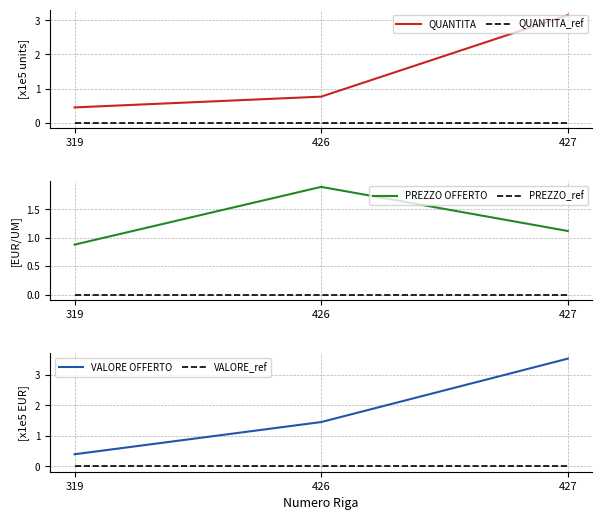

What is the spread (max minus min) of values at 427?

3.5